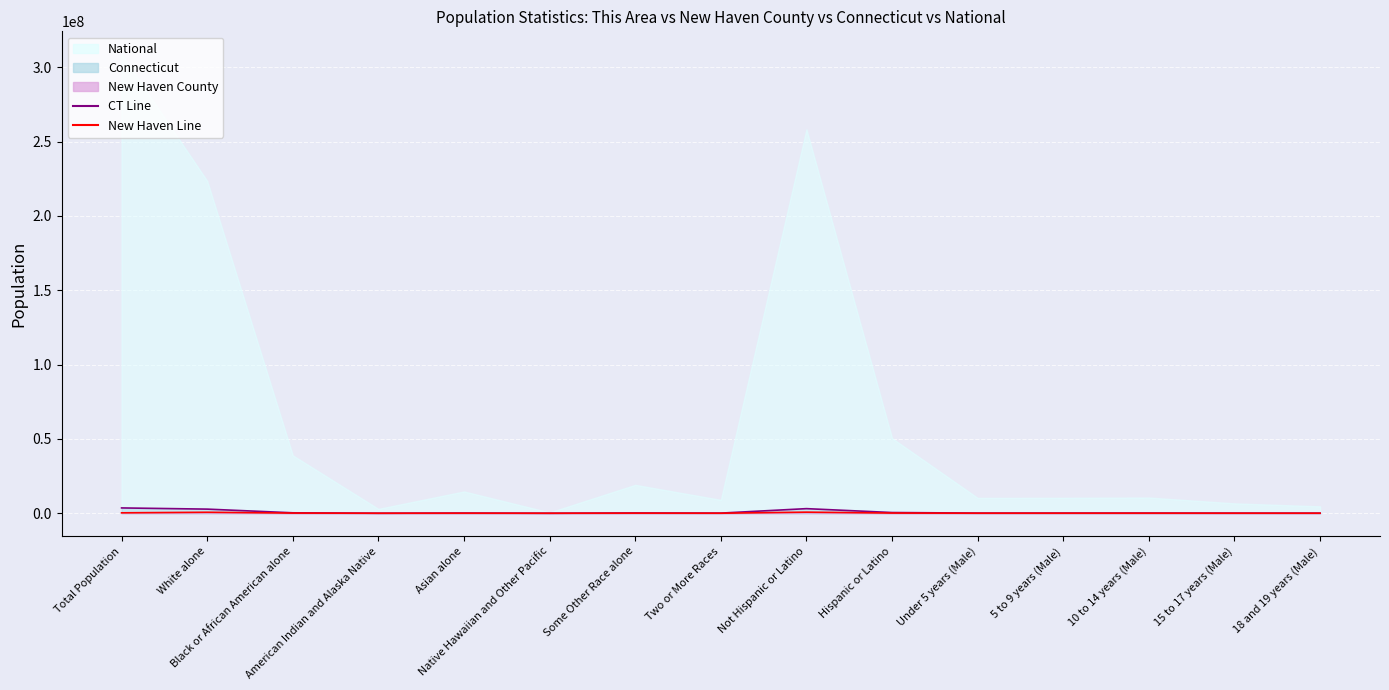

At which category does the chart reach its minimum across all series?

Native Hawaiian and Other Pacific